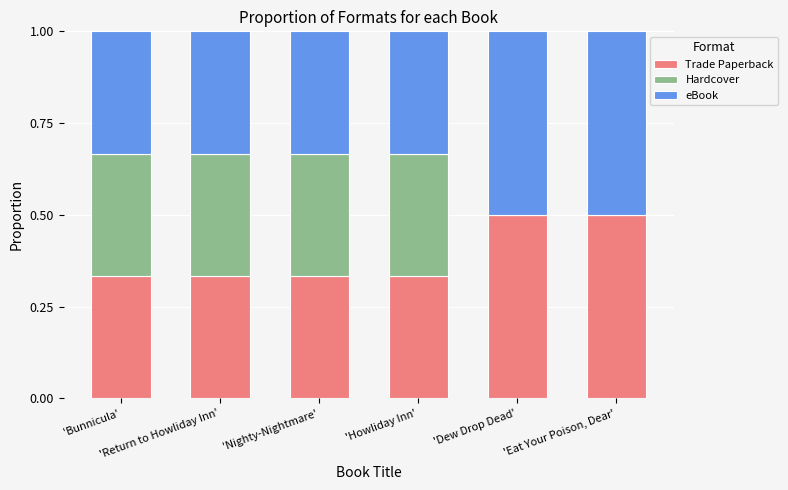

What is the highest value of the Trade Paperback series?

0.5